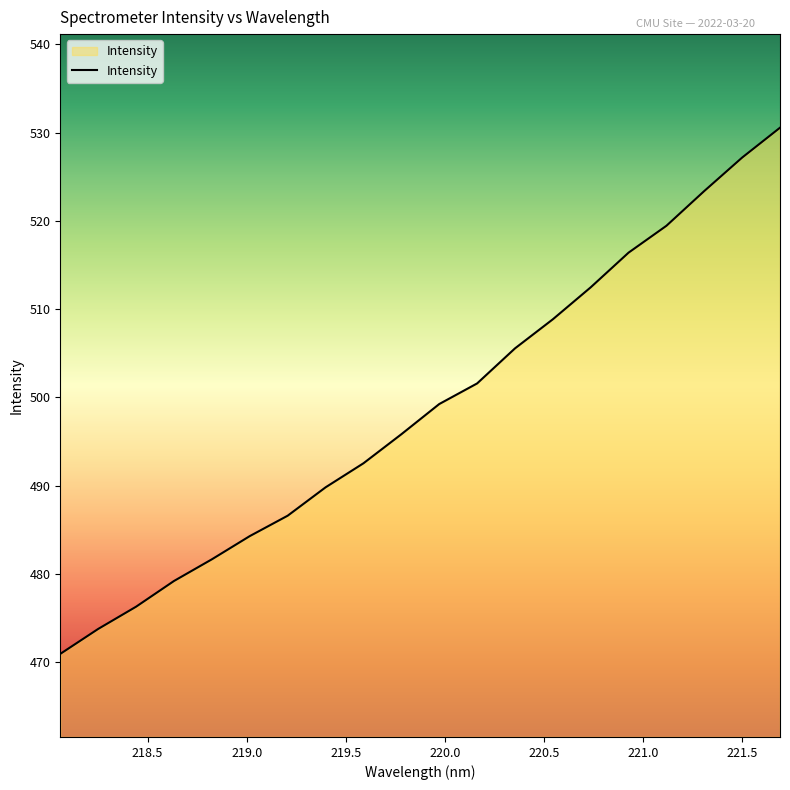

What is the greatest value displayed?

530.6